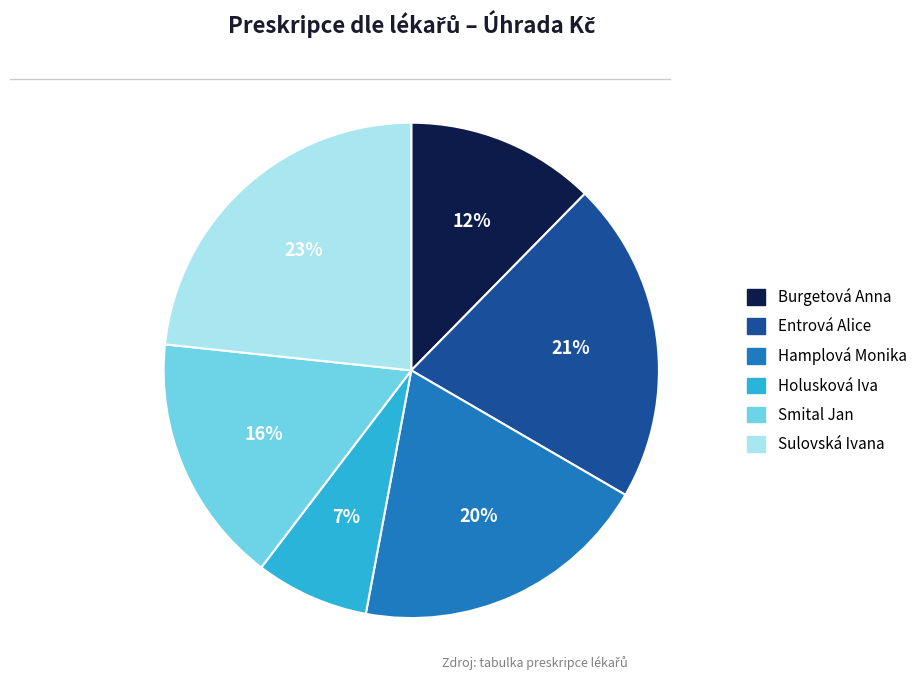

Does Burgetová Anna account for over 50% of the chart?

No